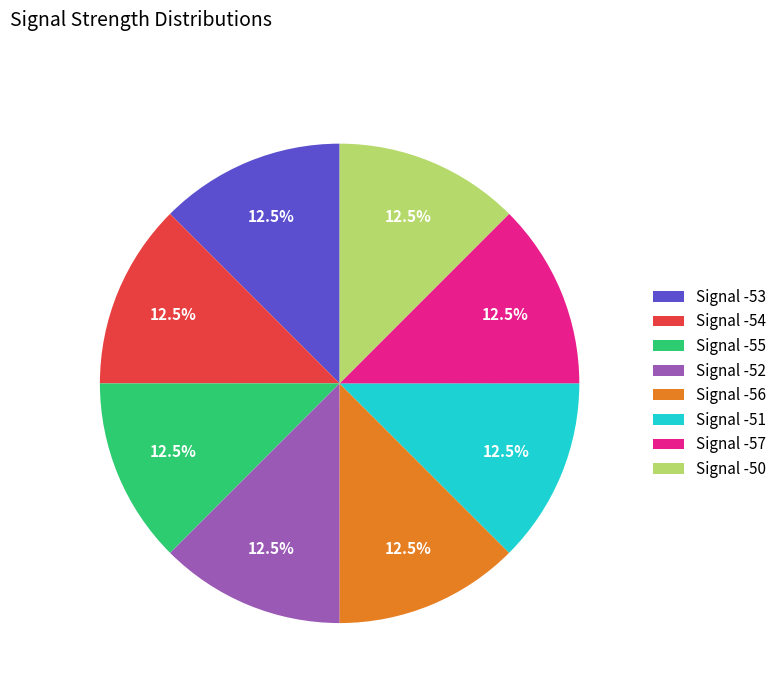

Combined, do Signal -50 and Signal -55 account for over 50%?

No